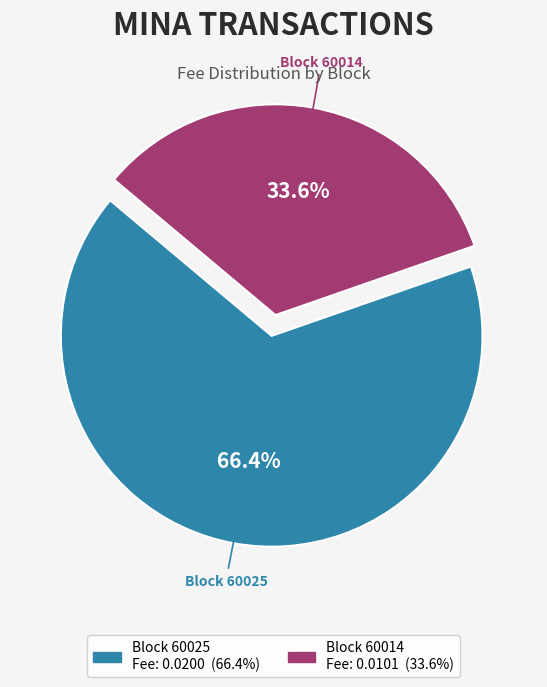

Is the sum of Block 60014 and Block 60025 greater than half?

Yes